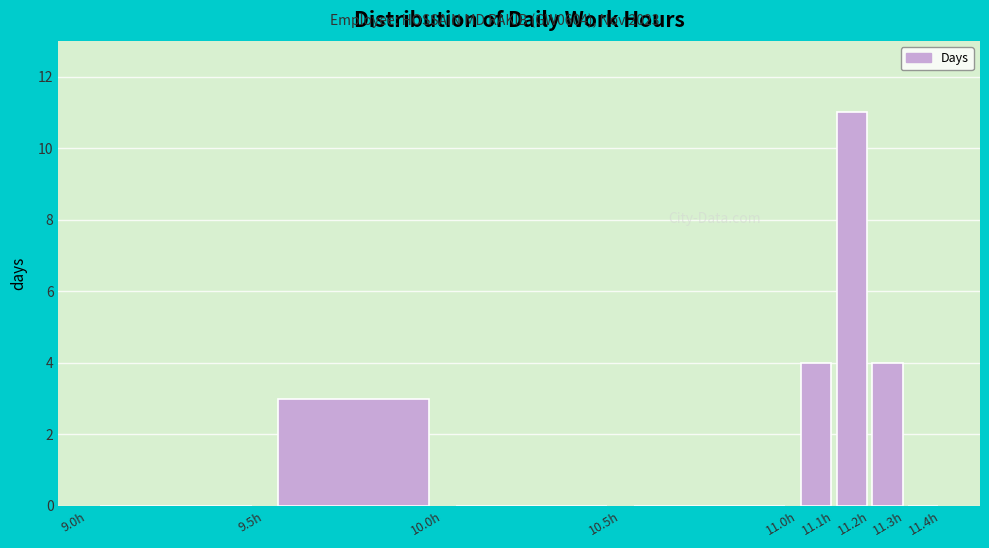

Over which range of the x-axis is the bar tallest?

11.1 to 11.2